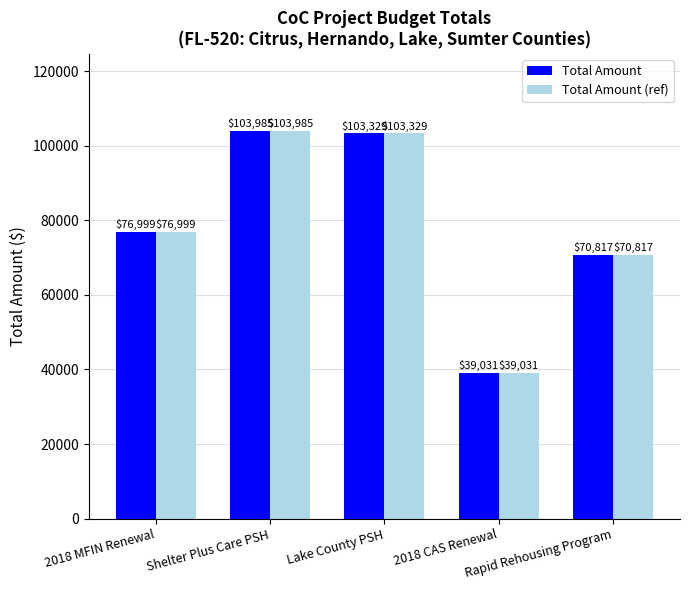

What is the total value across all series at Shelter Plus Care PSH?

207970